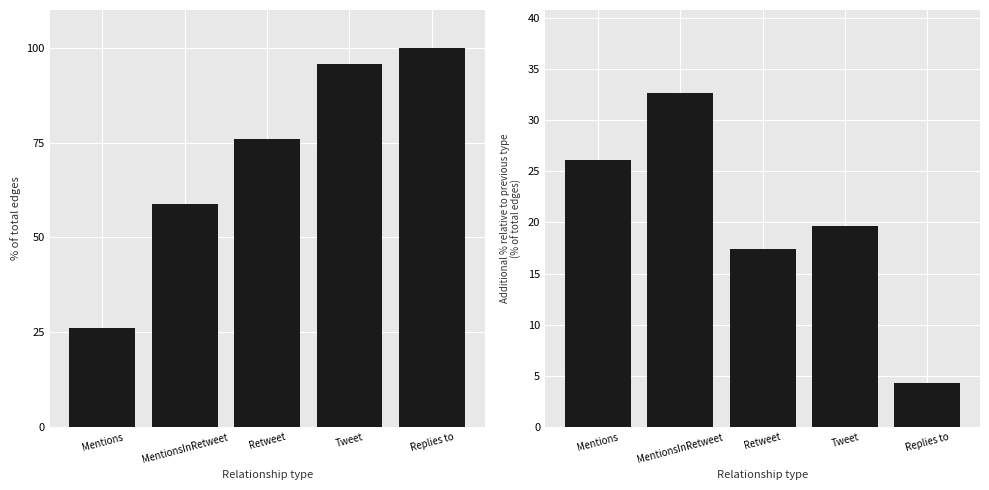

What is the label of the 2nd bar from the right?

Tweet